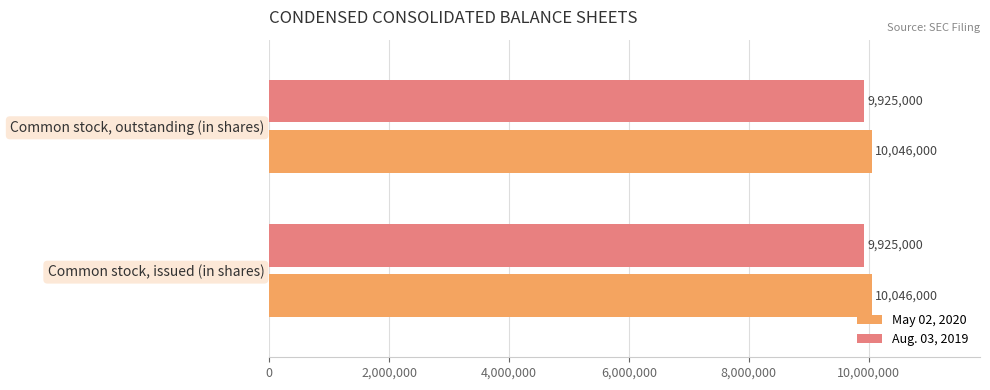

List the series in order of their peak value, highest first.

May 02, 2020, Aug. 03, 2019